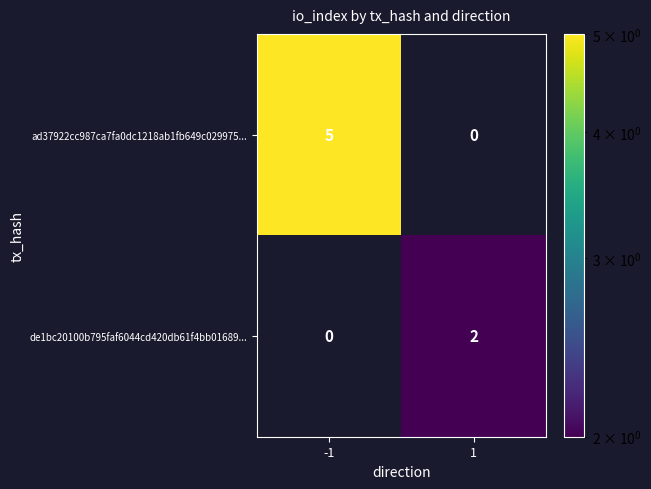

Reading left to right, what are all the values shown in this chart?

ad37922cc987ca7fa0dc1218ab1fb649c029975...: -1=5	1=0
de1bc20100b795faf6044cd420db61f4bb01689...: -1=0	1=2